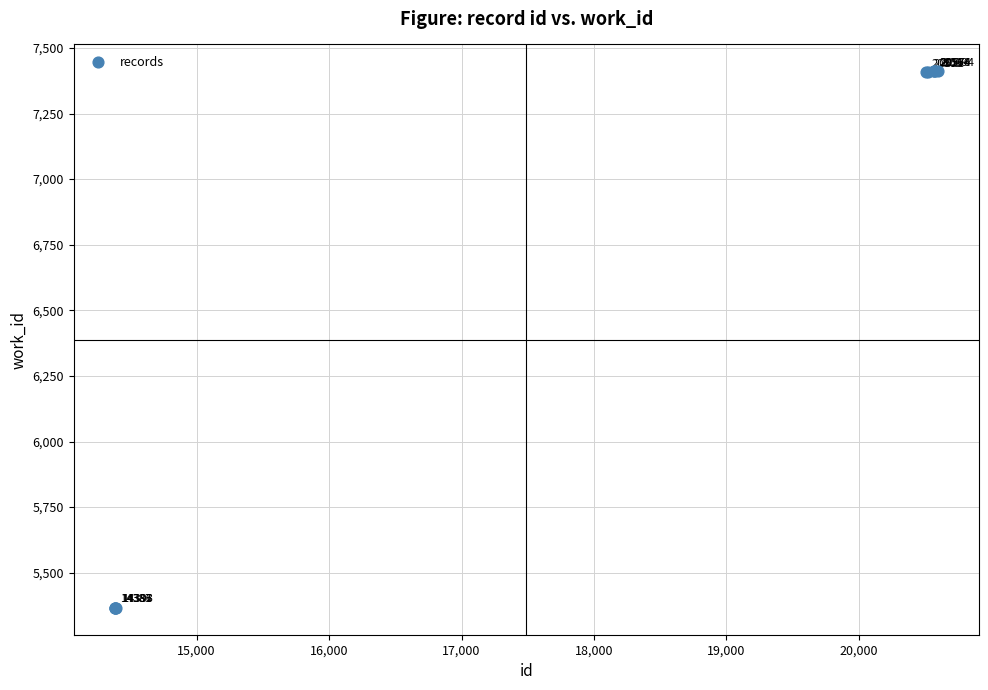

What Y value in the scatter plot is closest to 6388?

7408